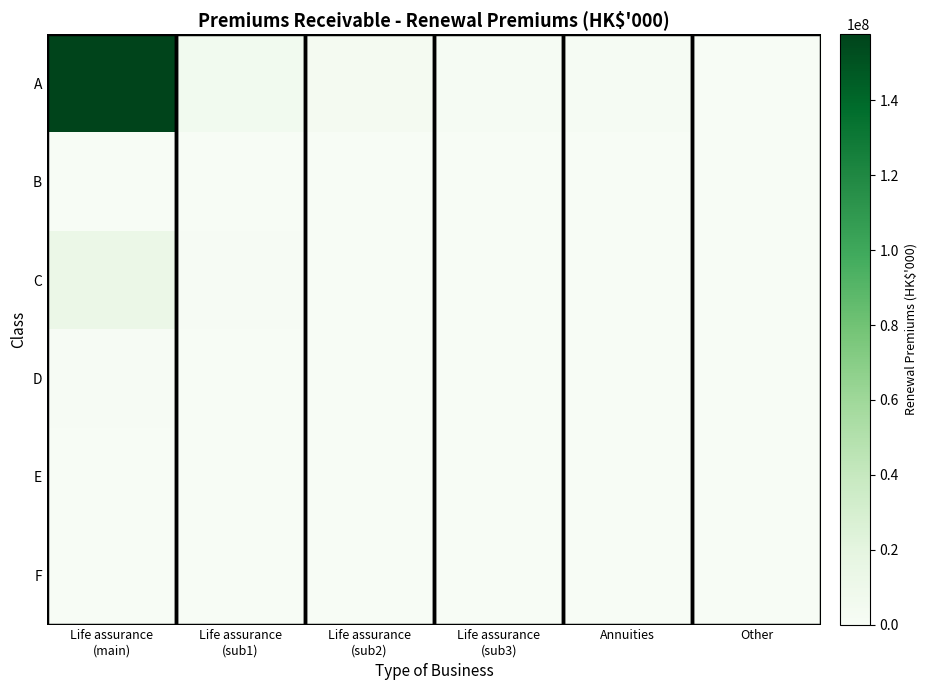

At which category is the sum across all series the highest?

Life assurance
(main)